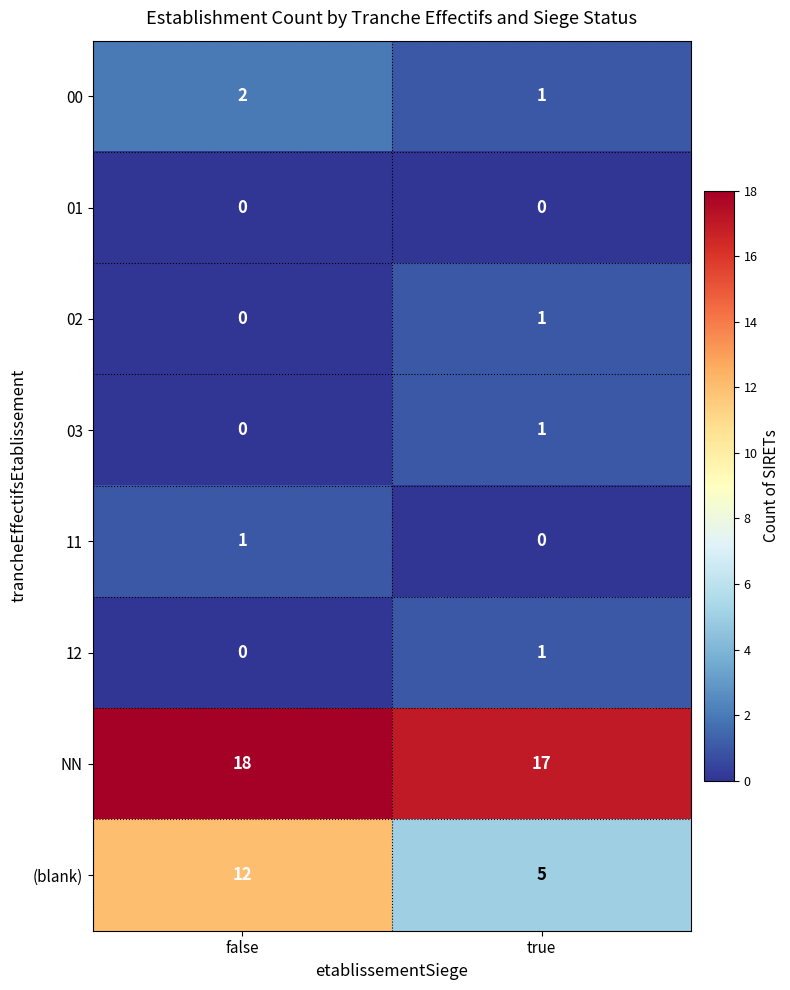

At which label does (blank) reach its minimum?

true